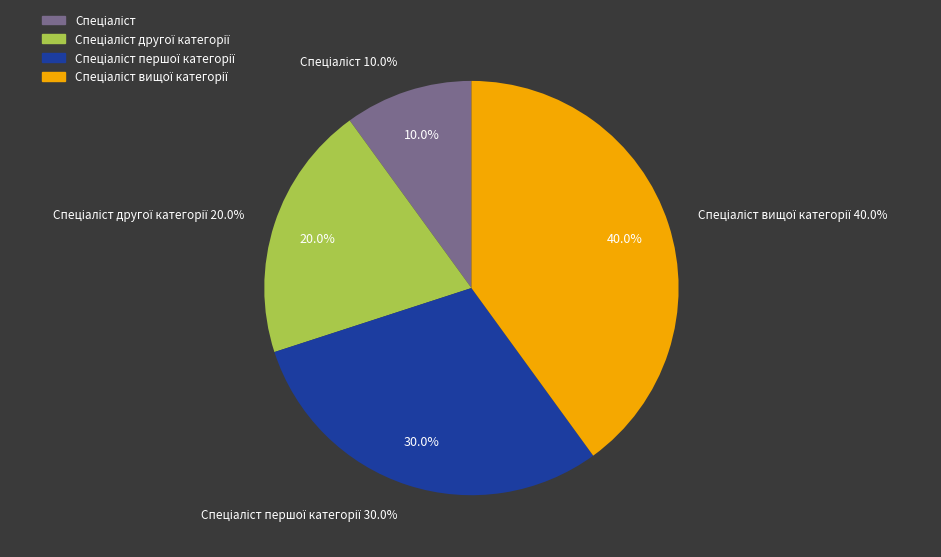

What portion of the pie excludes Спеціаліст?

90.0%